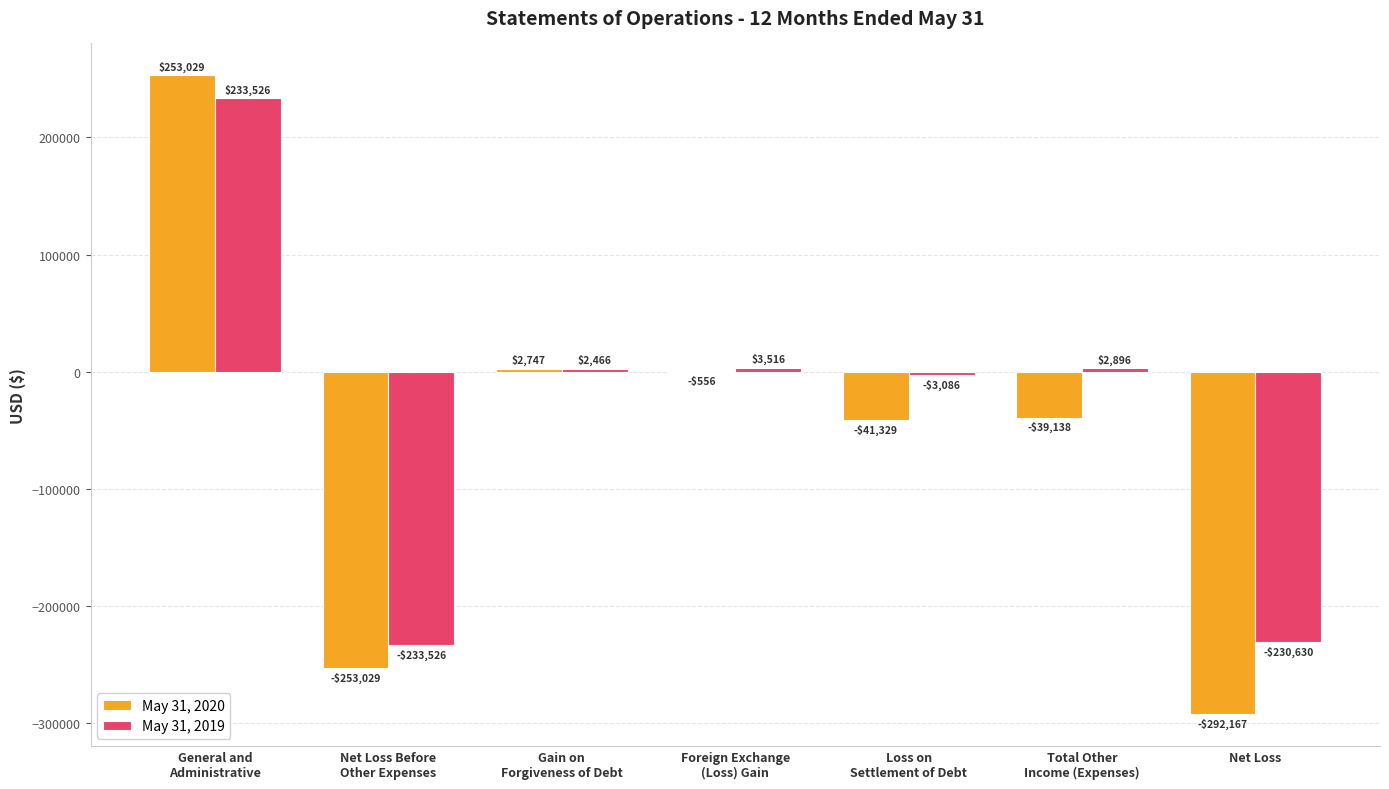

What is the greatest value displayed?

253029